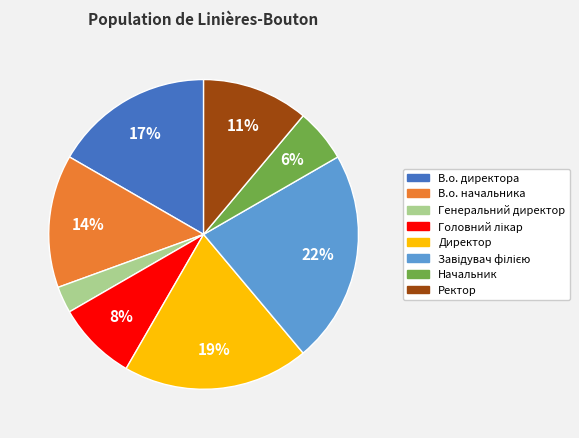

Between Начальник and Директор, which is larger?

Директор